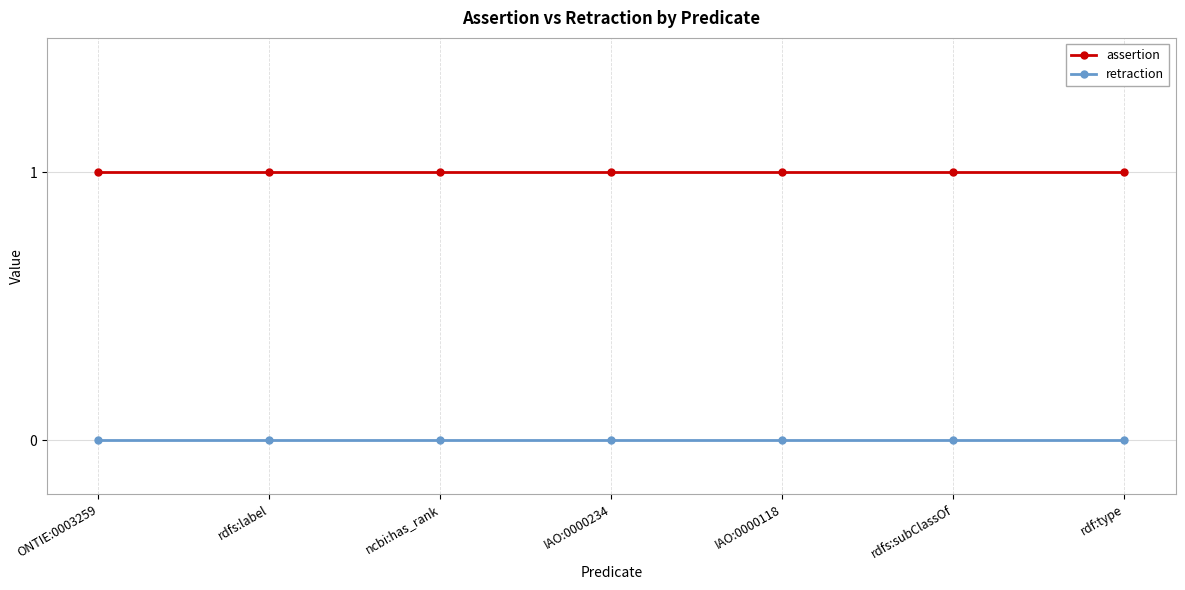

Is it true that retraction equals 0 at IAO:0000234?

True